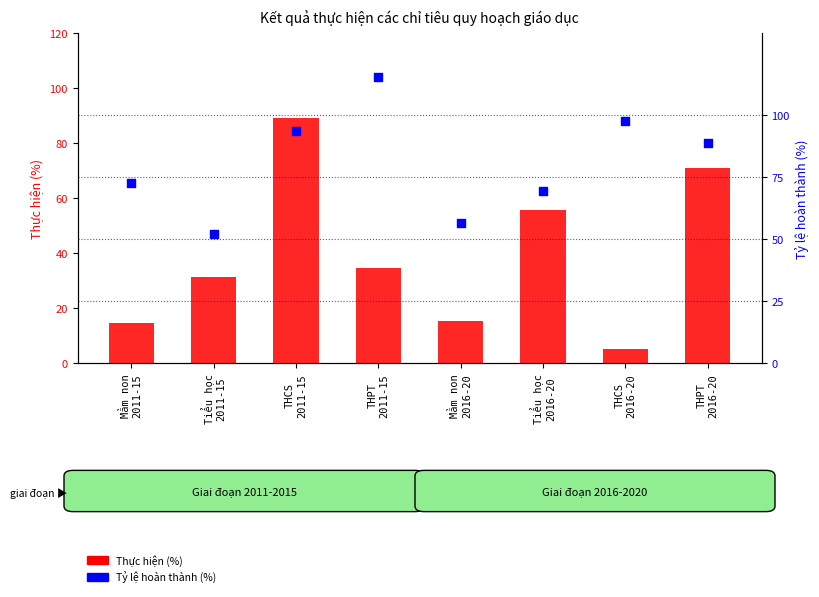

At how many categories does at least one series exceed 11?

8